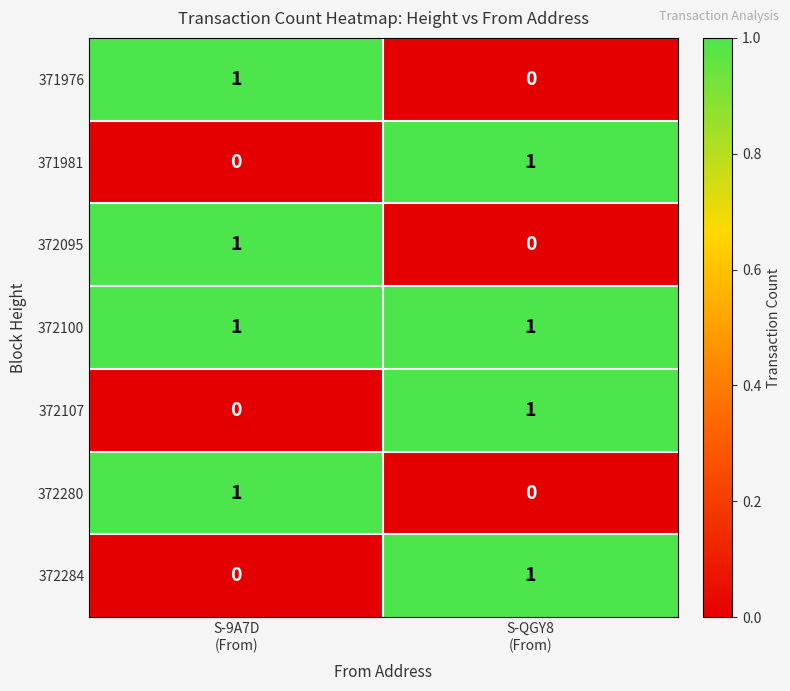

Which series has the largest total across all categories?

372100